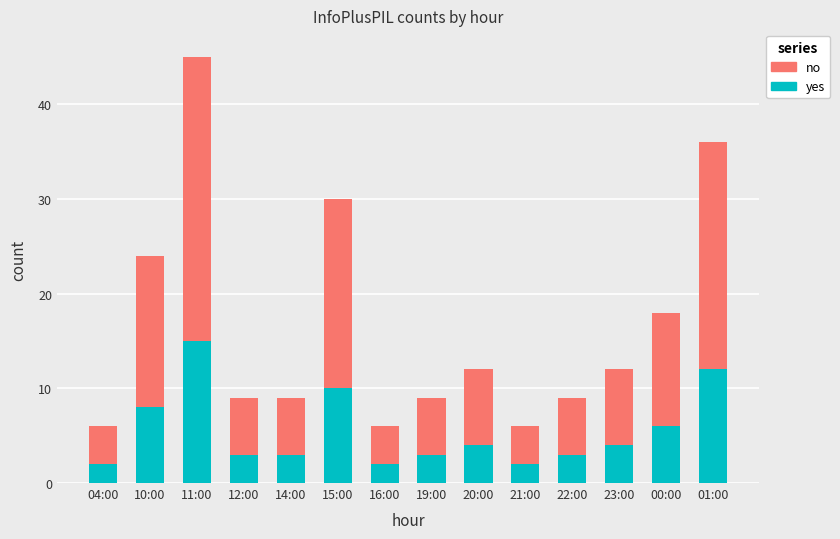

Reading left to right, what are the values for yes?

04:00=2	10:00=8	11:00=15	12:00=3	14:00=3	15:00=10	16:00=2	19:00=3	20:00=4	21:00=2	22:00=3	23:00=4	00:00=6	01:00=12